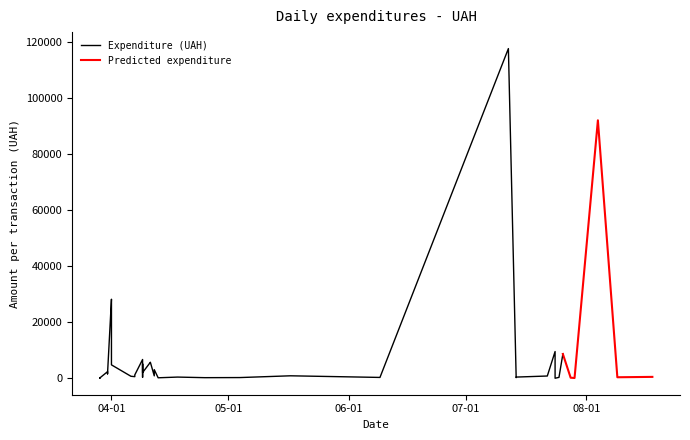

What is the label of the 32nd point from the left?

01.04.2016